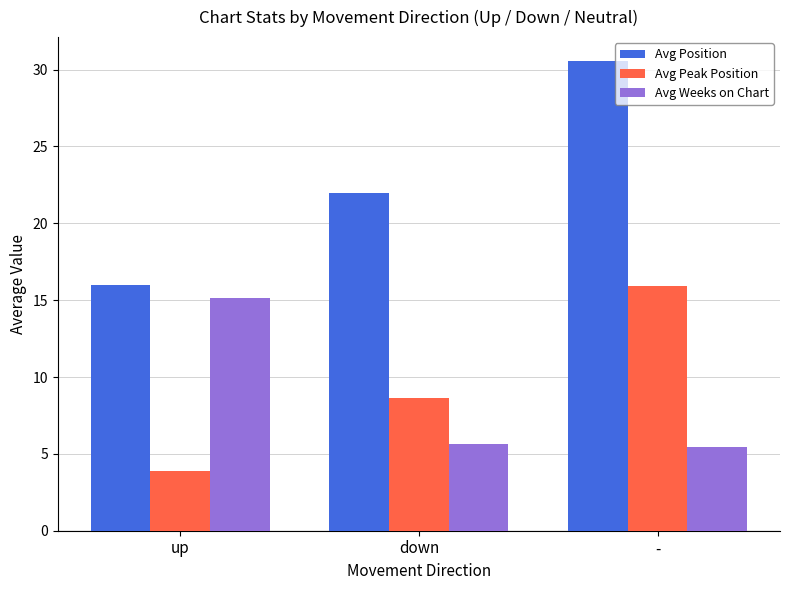

The Avg Position series shows 48.8 at -. True or false?

False